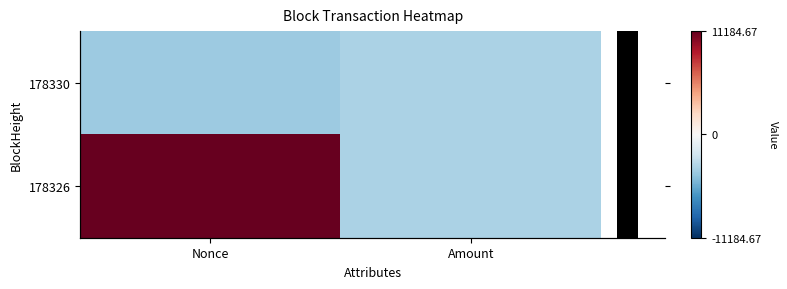

Which has a higher value, Nonce or Amount?

Amount